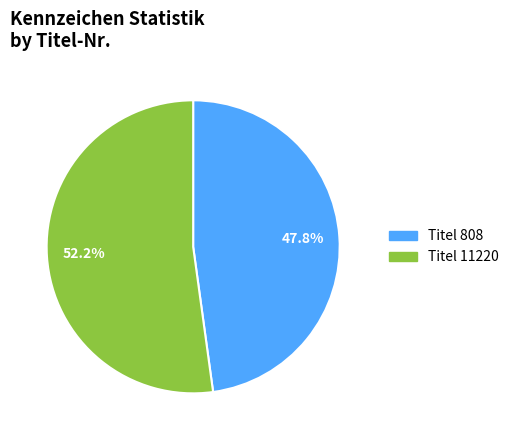

Is there a majority slice in this chart?

Yes